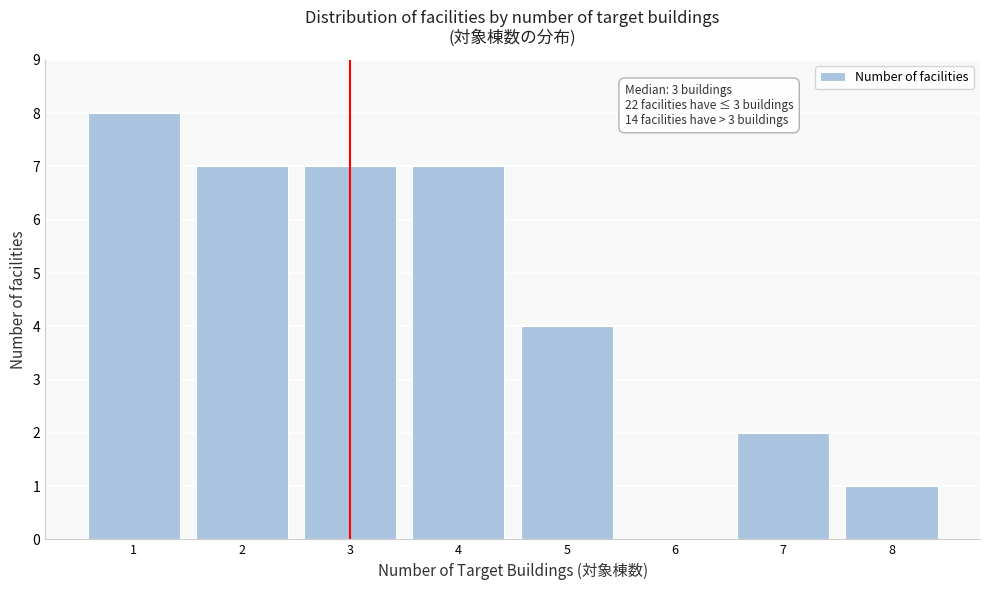

Reading right to left, transcribe all the data shown in this chart.

8=1	7=2	6=0	5=4	4=7	3=7	2=7	1=8